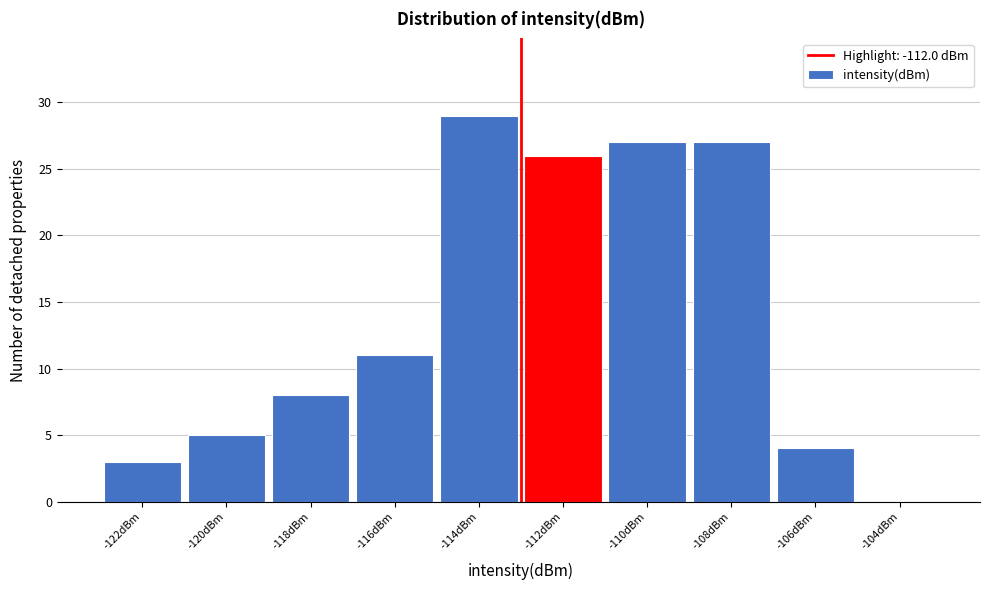

Reading left to right, list all the values displayed in this chart.

-122dBm=3	-120dBm=5	-118dBm=8	-116dBm=11	-114dBm=29	-112dBm=26	-110dBm=27	-108dBm=27	-106dBm=4	-104dBm=0